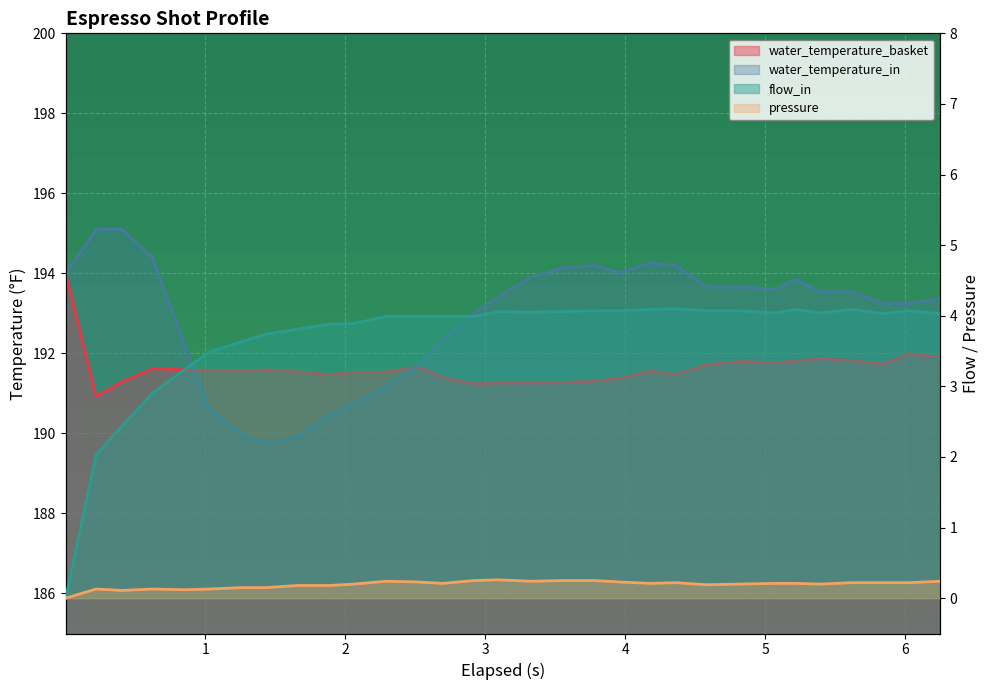

At which label does flow_in reach its peak?

21